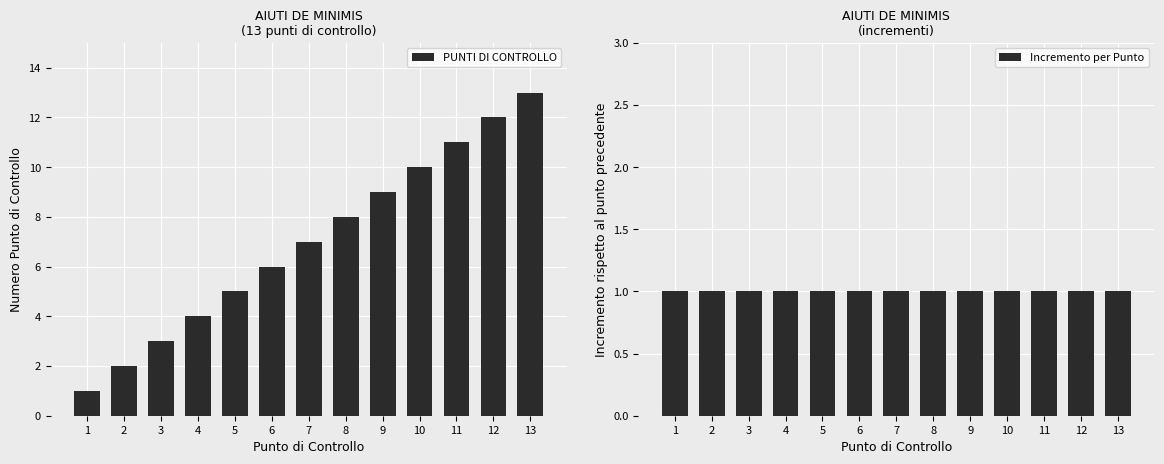

Is it true that PUNTI DI CONTROLLO equals 9 at 9?

True